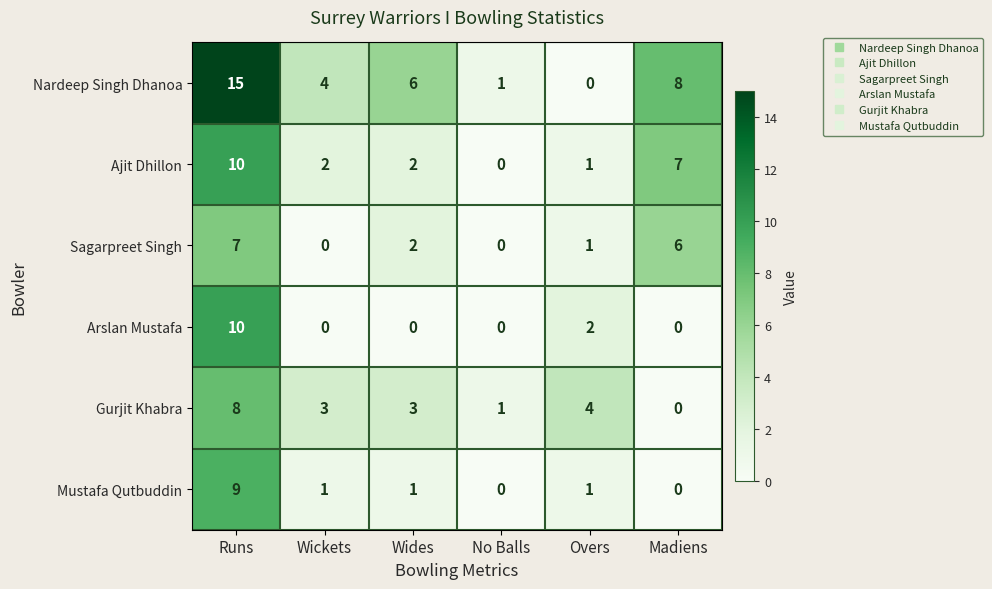

Count the number of data series in this chart.

6